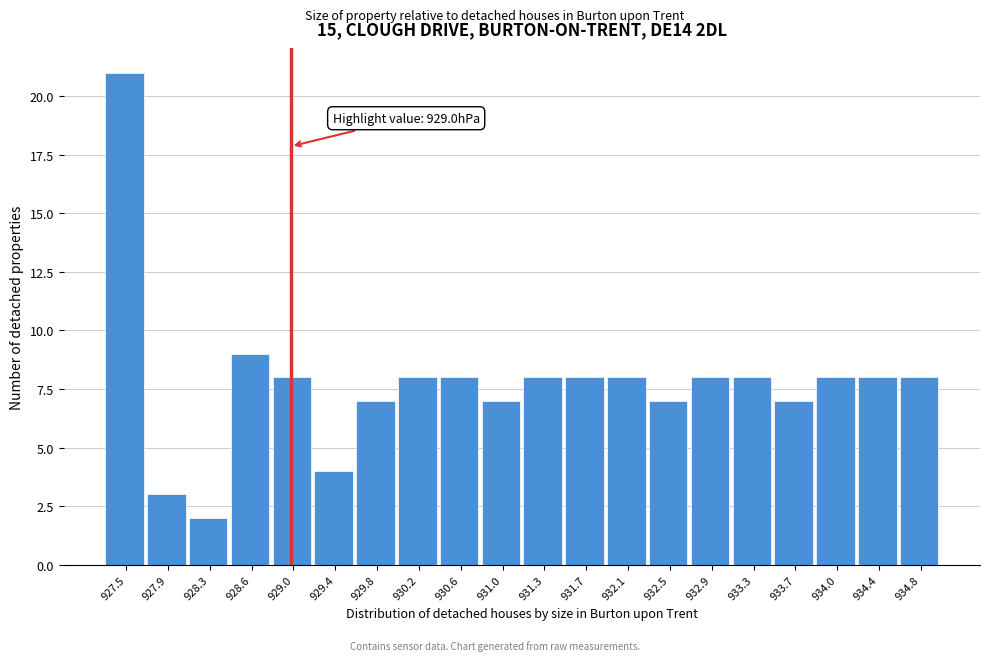

Over which range of the x-axis is the bar tallest?

927.30 to 927.70